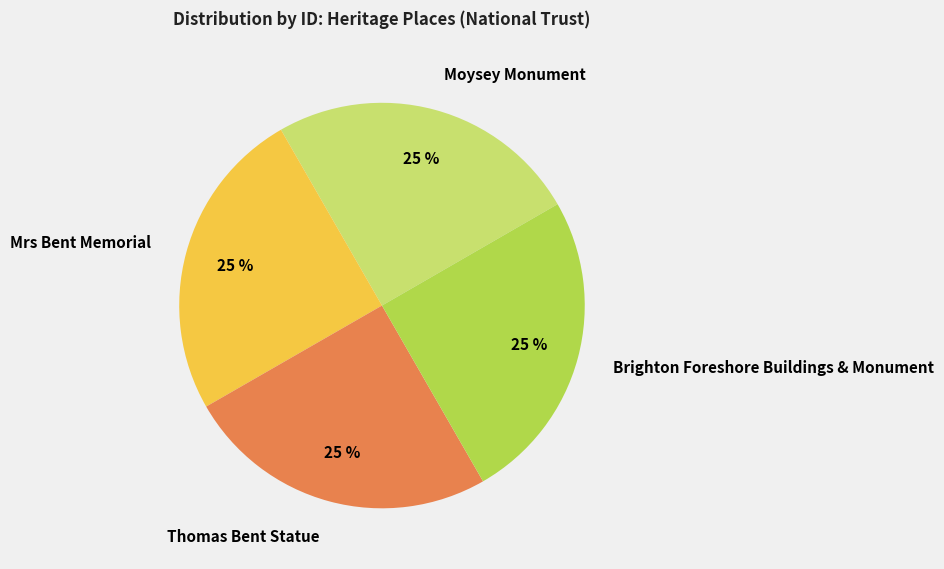

Is it true that Mrs Bent Memorial is 25% of the pie?

True